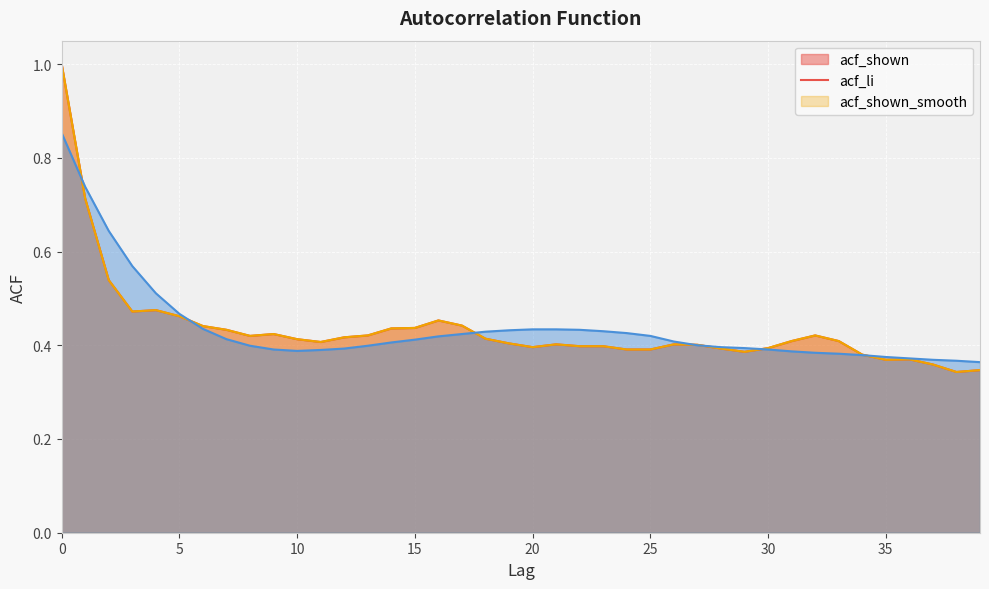

At how many categories does at least one series exceed 0?

40